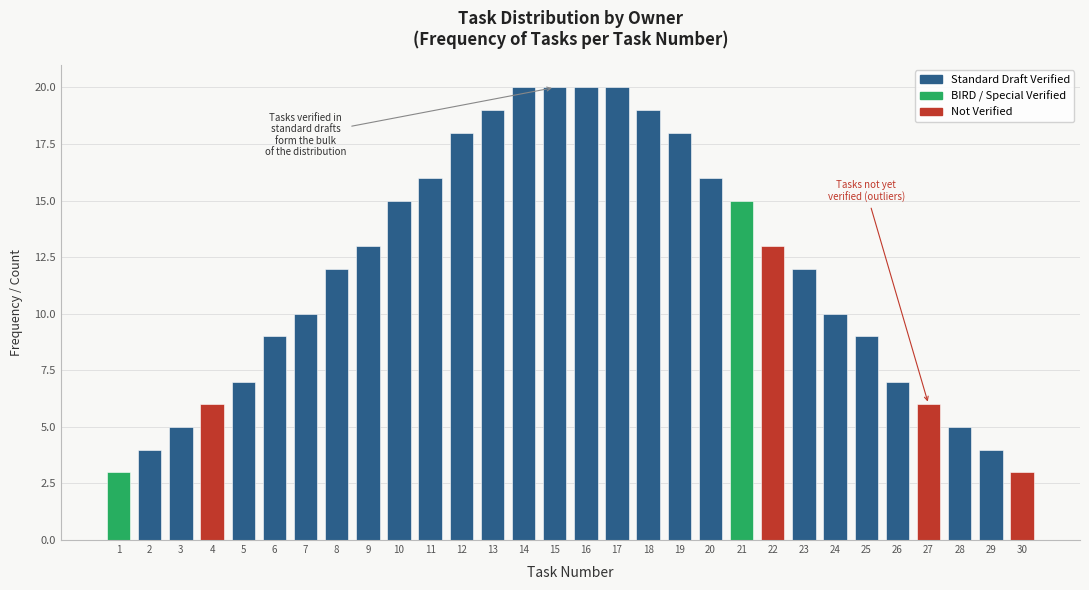

Reading left to right, what are all the values shown in this chart?

3	4	5	6	7	9	10	12	13	15	16	18	19	20	20	20	20	19	18	16	15	13	12	10	9	7	6	5	4	3